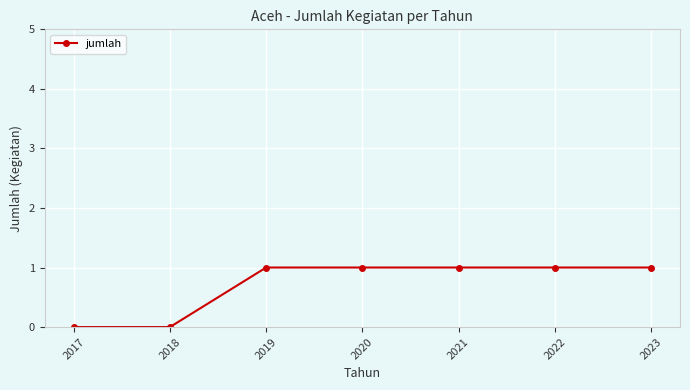

Reading left to right, list all the values displayed in this chart.

2017=0	2018=0	2019=1	2020=1	2021=1	2022=1	2023=1